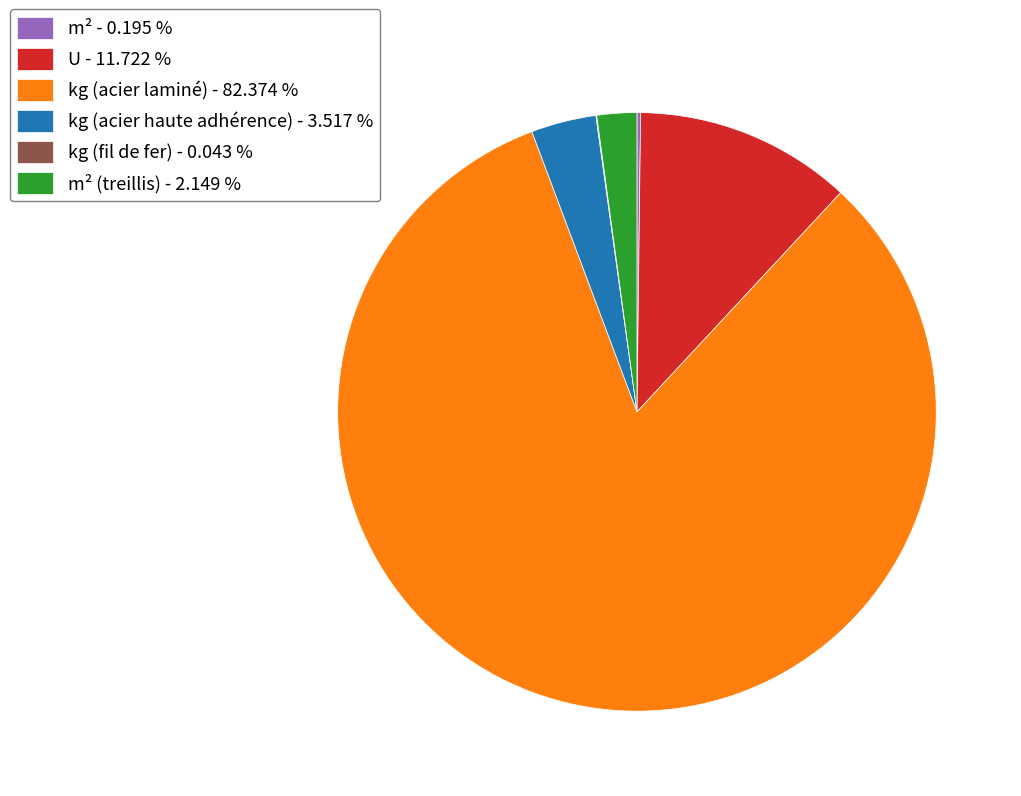

What is the largest slice in the pie chart?

kg (acier laminé) - 82.374 %